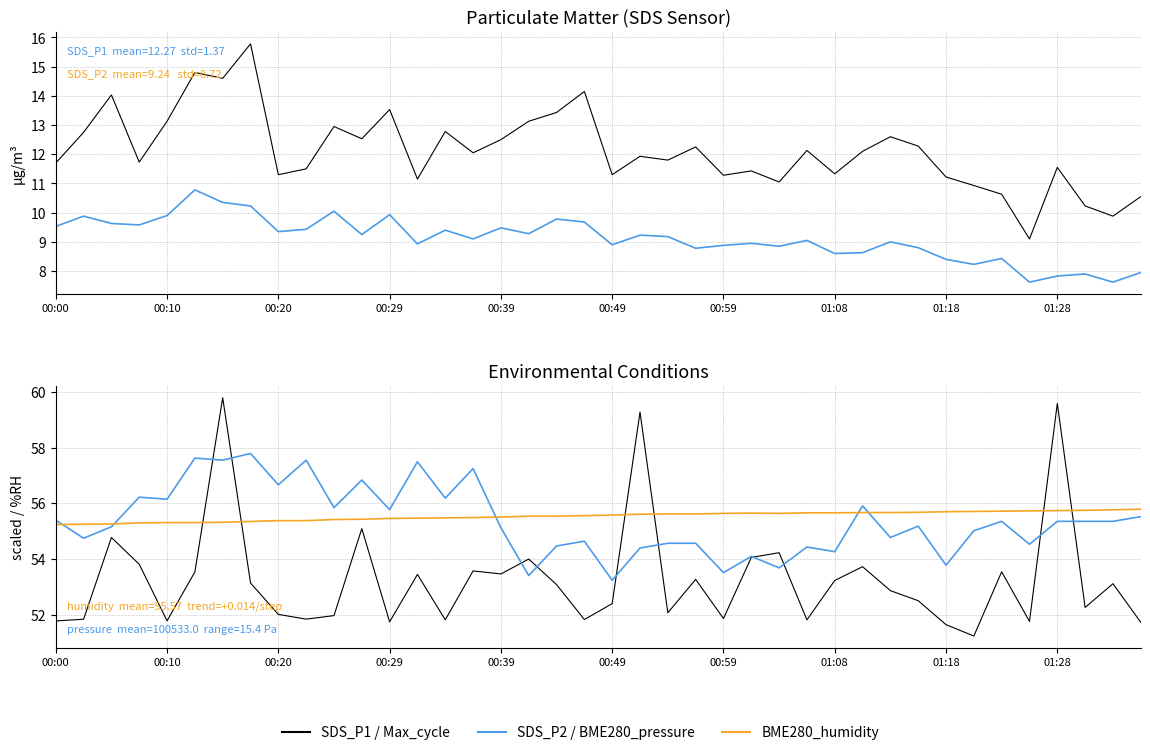

List the labels in order of SDS_P2 value, smallest first.

35, 38, 36, 37, 39, 33, 32, 34, 28, 29, 23, 31, 26, 24, 20, 13, 25, 30, 27, 15, 22, 21, 11, 17, 01:18, 14, 01:28, 16, 00:00, 00:29, 00:20, 19, 18, 00:10, 00:39, 12, 10, 01:08, 00:59, 00:49